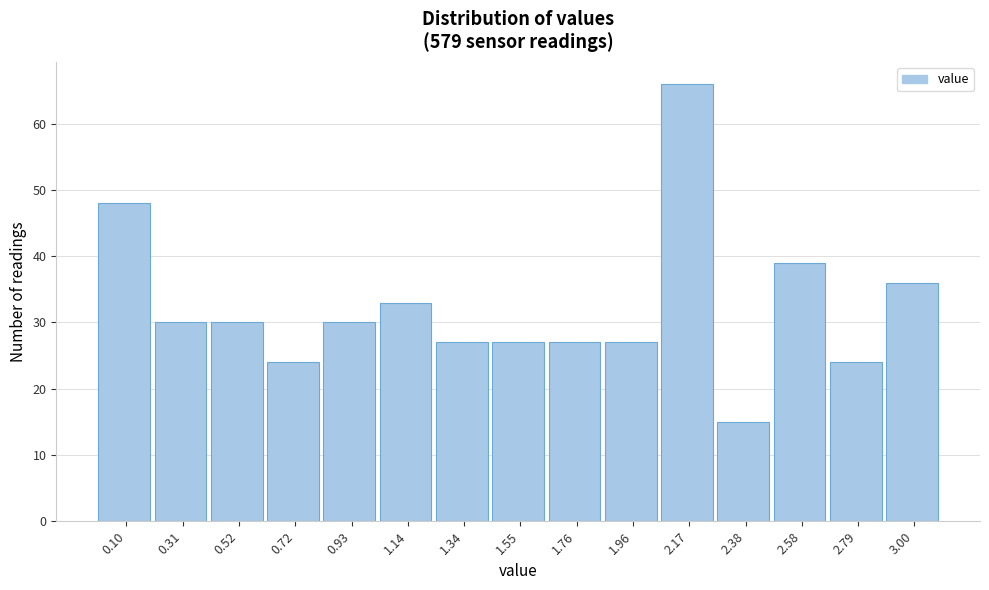

Reading left to right, transcribe this chart: for each bar, give the range it covers on the x-axis and its height. Neither the bar edges nor the heights are printed on the chart, so give them approximately, as read against the axes.

0.00 to 0.20: 48
0.20 to 0.40: 30
0.40 to 0.60: 30
0.60 to 0.85: 24
0.85 to 1.05: 30
1.05 to 1.25: 33
1.25 to 1.45: 27
1.45 to 1.65: 27
1.65 to 1.85: 27
1.85 to 2.05: 27
2.05 to 2.25: 66
2.25 to 2.50: 15
2.50 to 2.70: 39
2.70 to 2.90: 24
2.90 to 3.10: 36